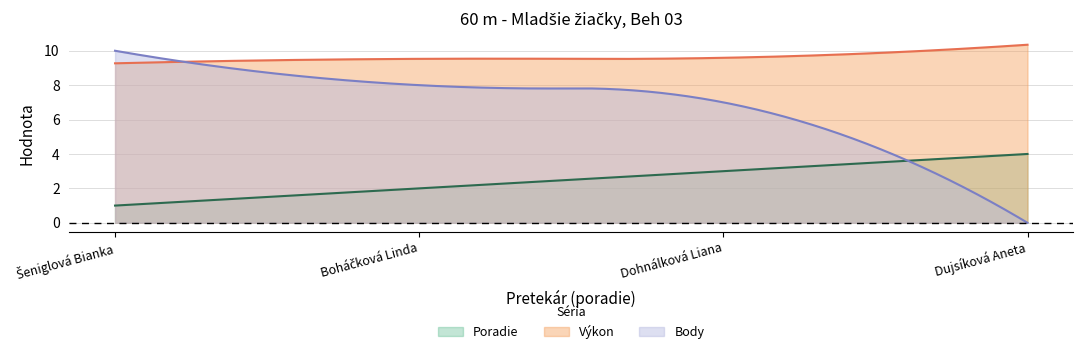

Reading right to left, extract all data points from this chart.

Poradie: 4.0	3.0	2.0	1.0
Výkon: 10.3	9.6	9.5	9.3
Body: 0.0	7.0	8.0	10.0